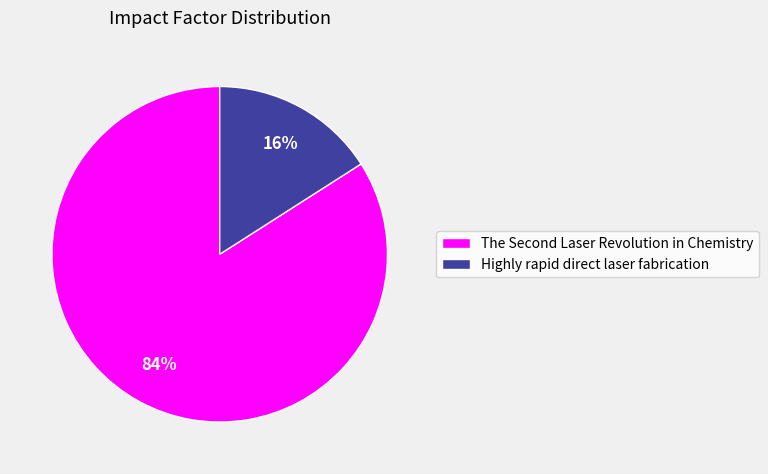

Does any single category account for the majority?

Yes